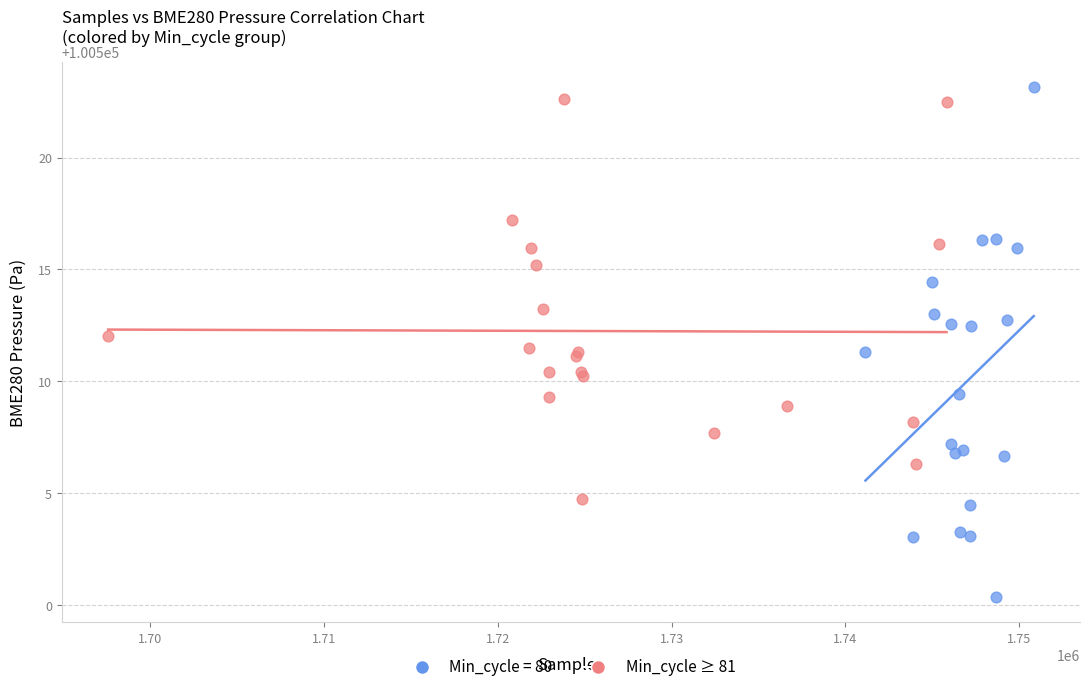

Which series has the widest spread of Y values?

Min_cycle = 80